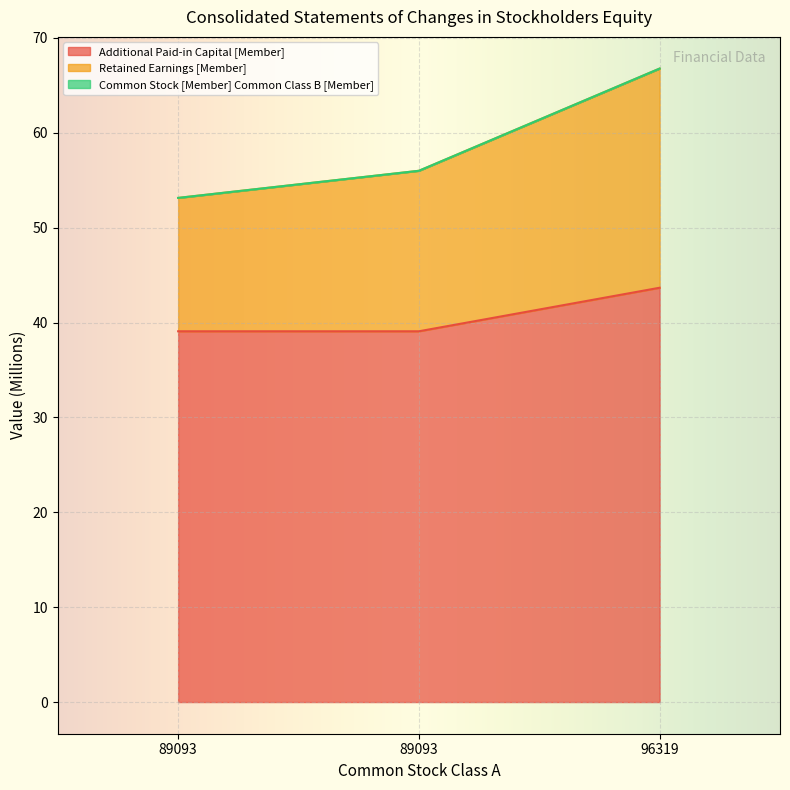

Which category has the lowest value across all series?

89093